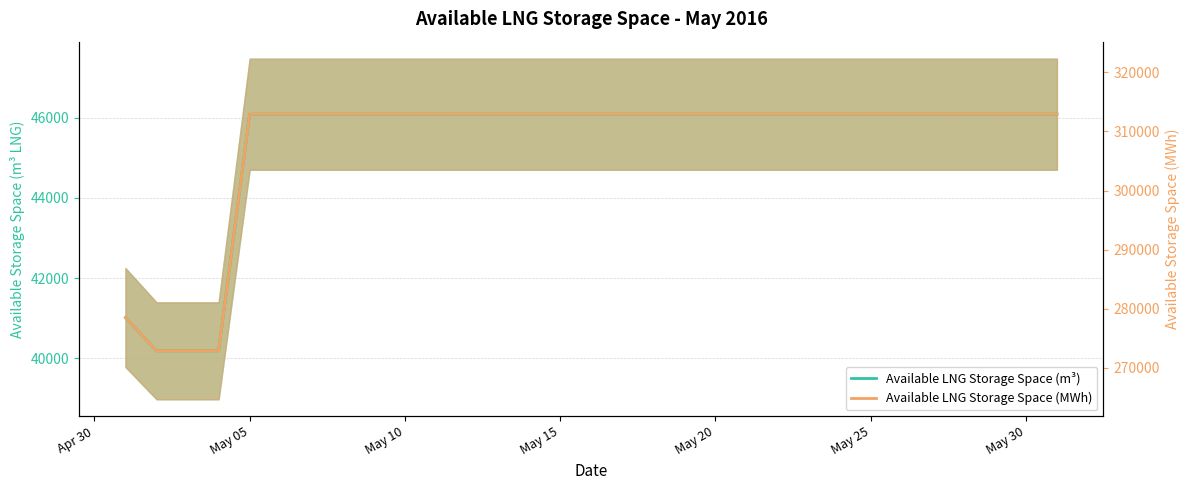

True or false: Available LNG Storage Space (MWh) has more than 0 interior local peaks.

False